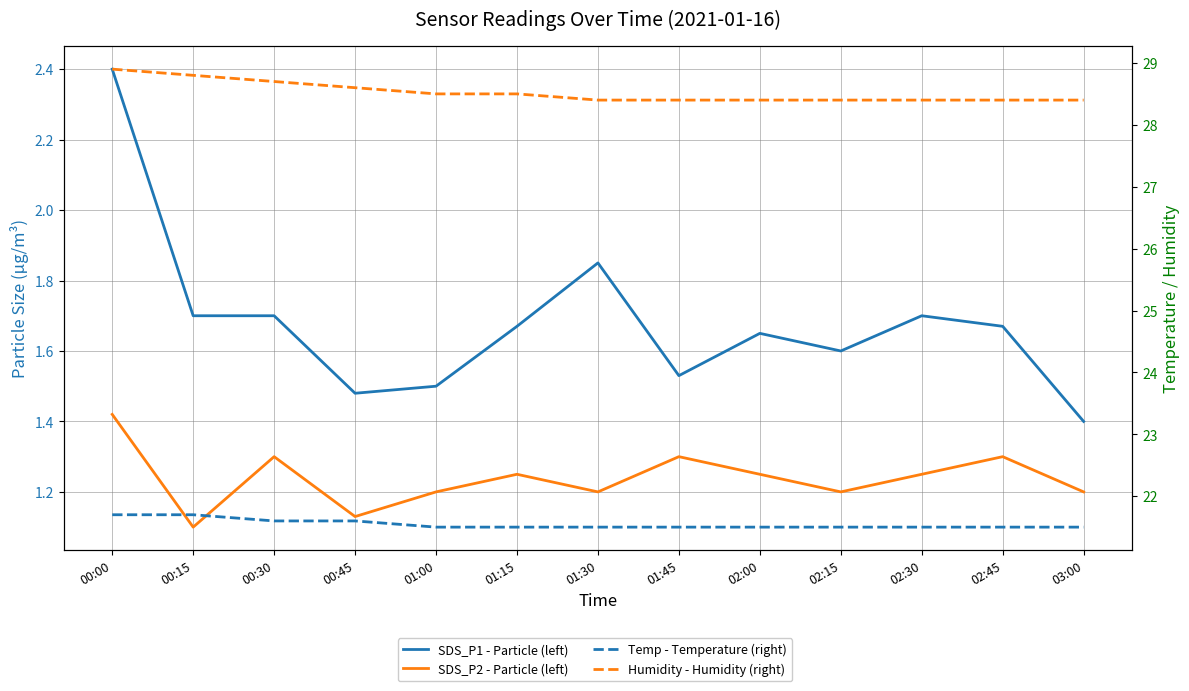

The Temp - Temperature (right) series shows 13.7 at 01:30. True or false?

False